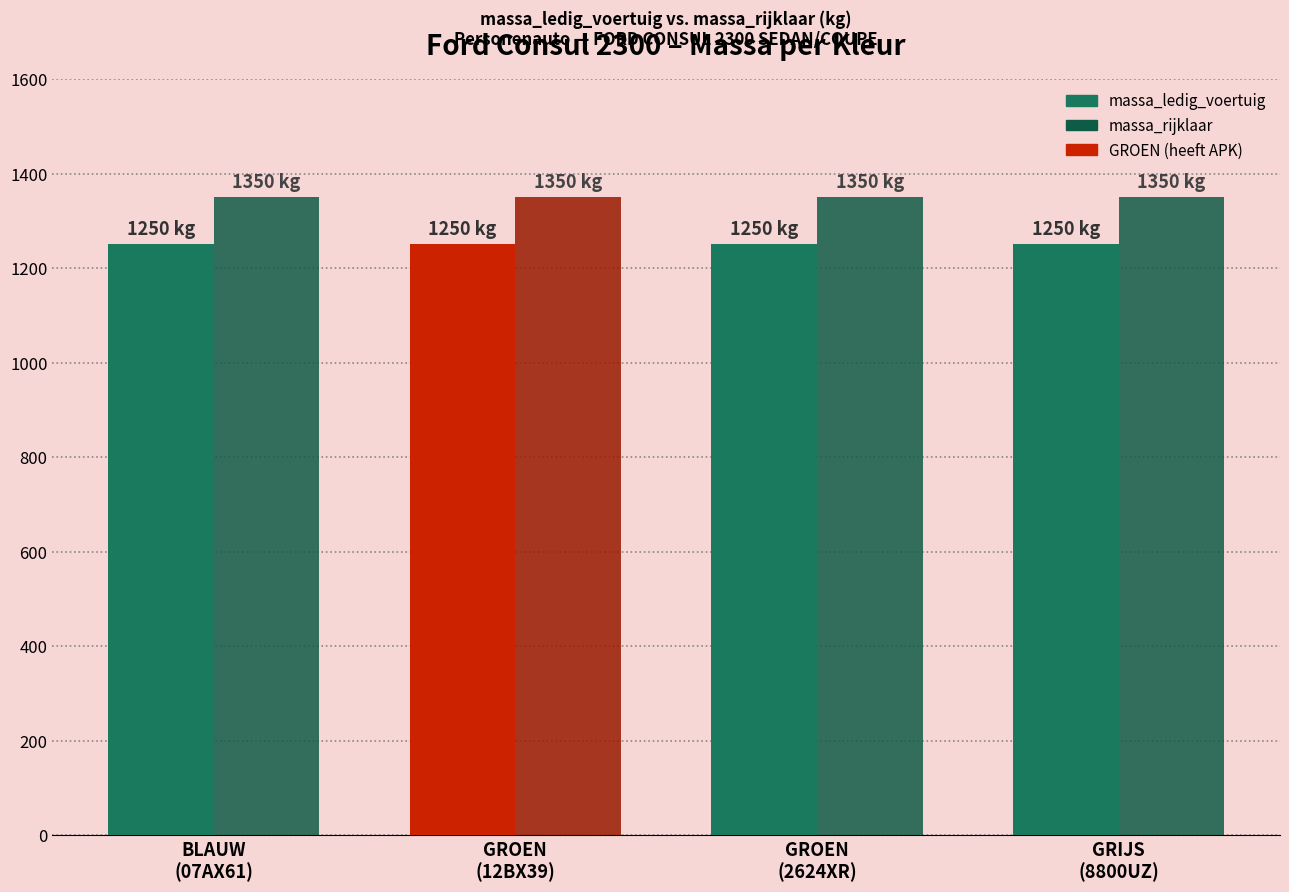

Read the massa_rijklaar value at BLAUW
(07AX61).

1350